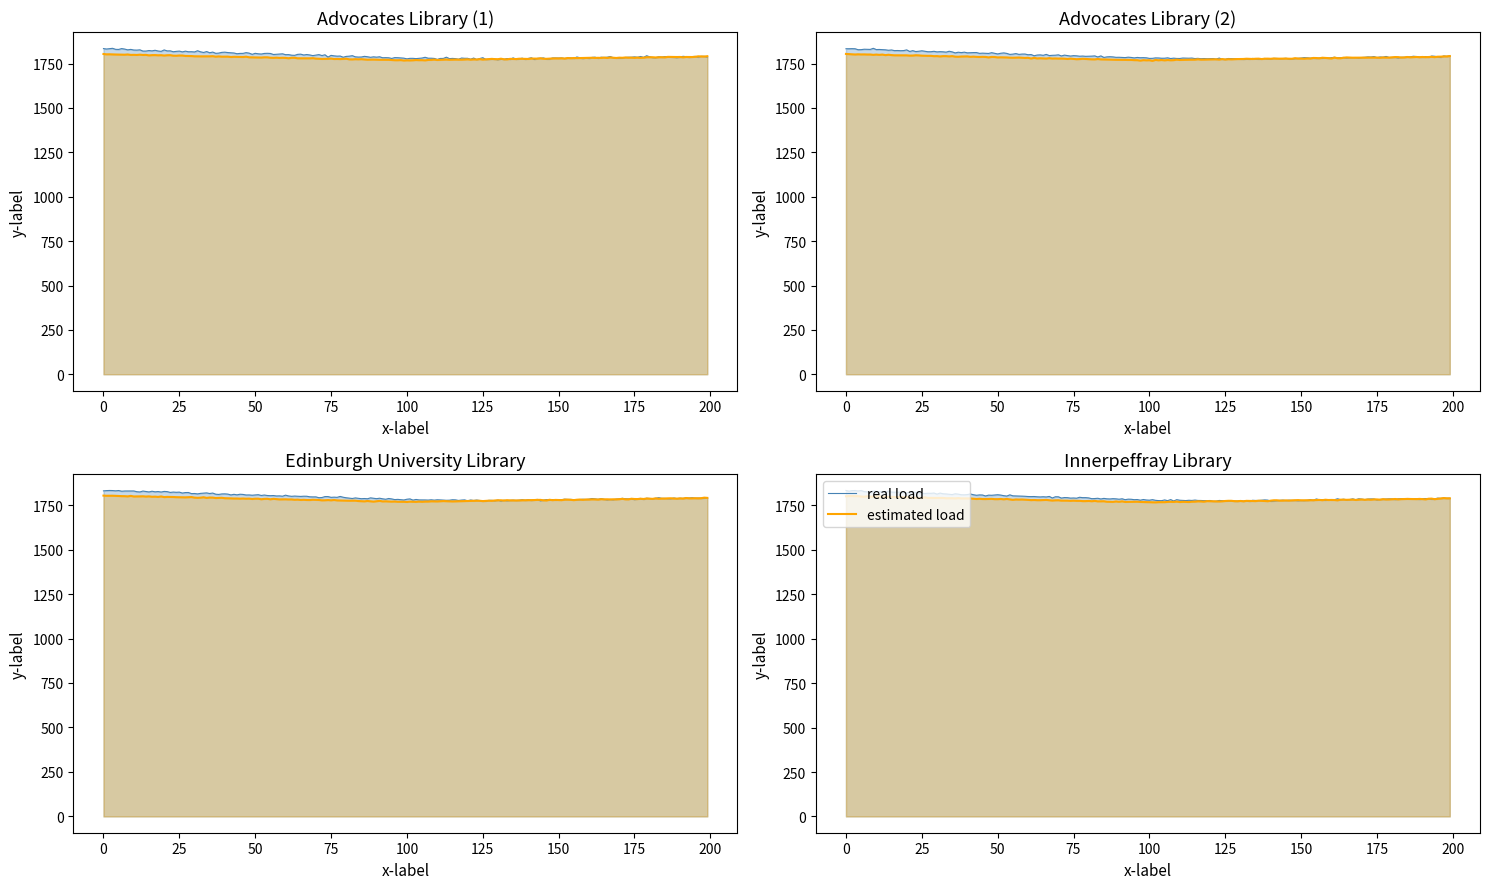

How many lines are shown in the chart?

2